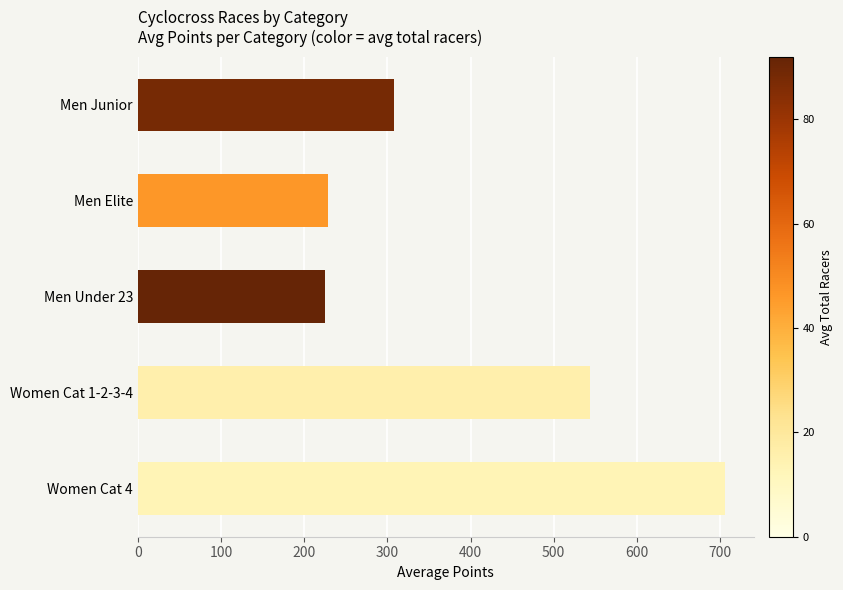

Where is the data nearest to the value 465?

Women Cat 1-2-3-4